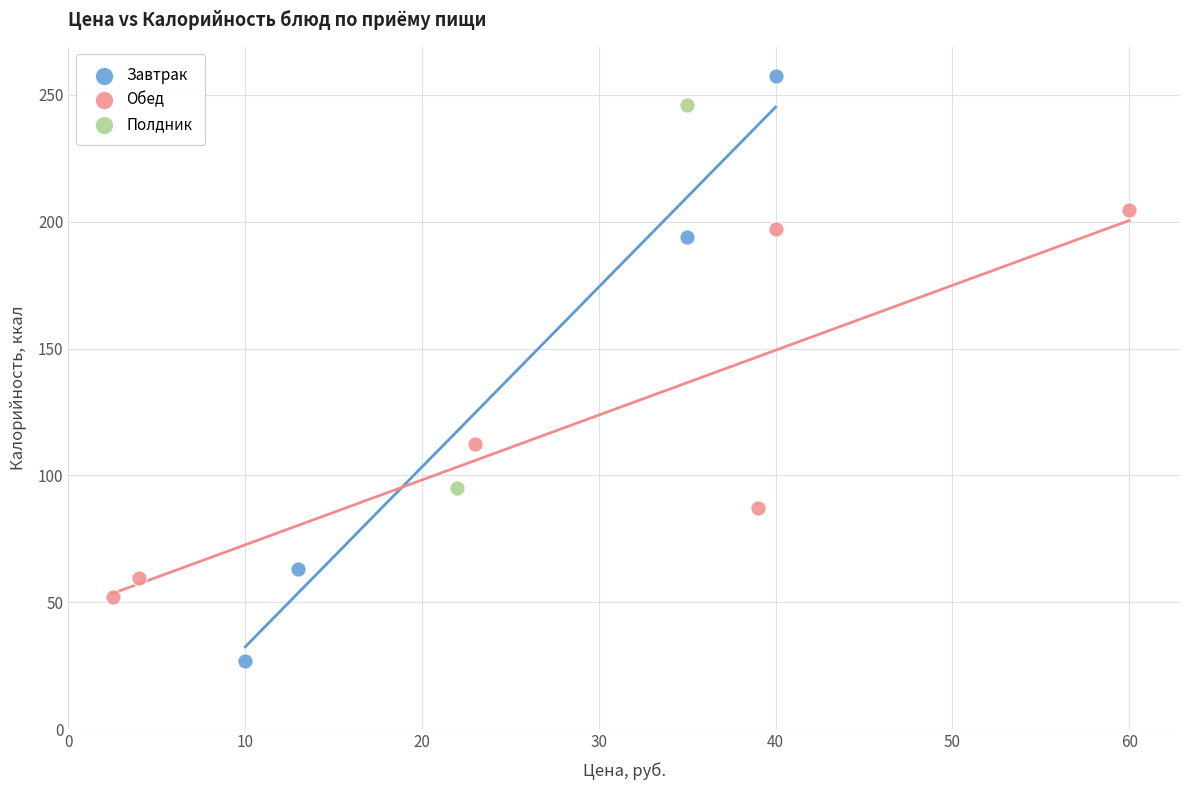

What are all the series names shown in the legend?

Завтрак, Обед, Полдник